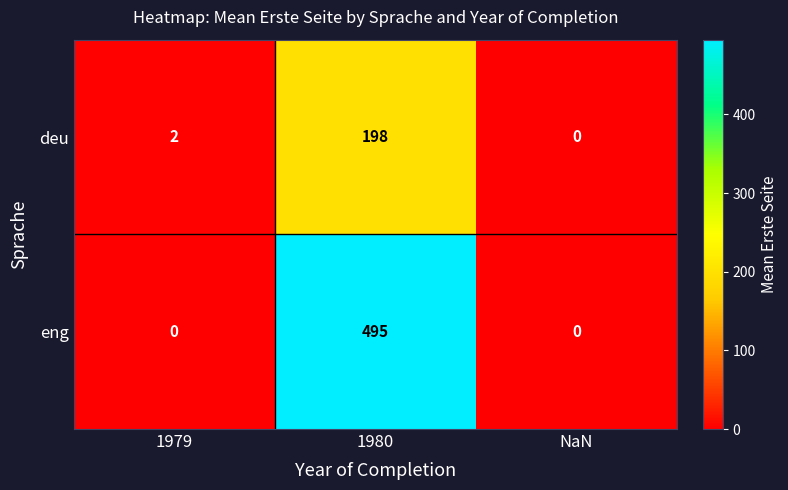

At how many categories does at least one series exceed 130?

1